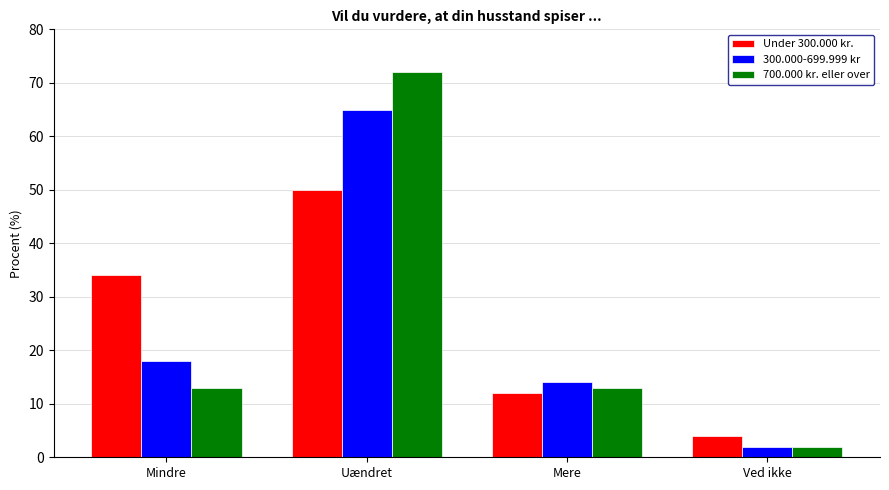

At which category is the sum across all series the highest?

Uændret